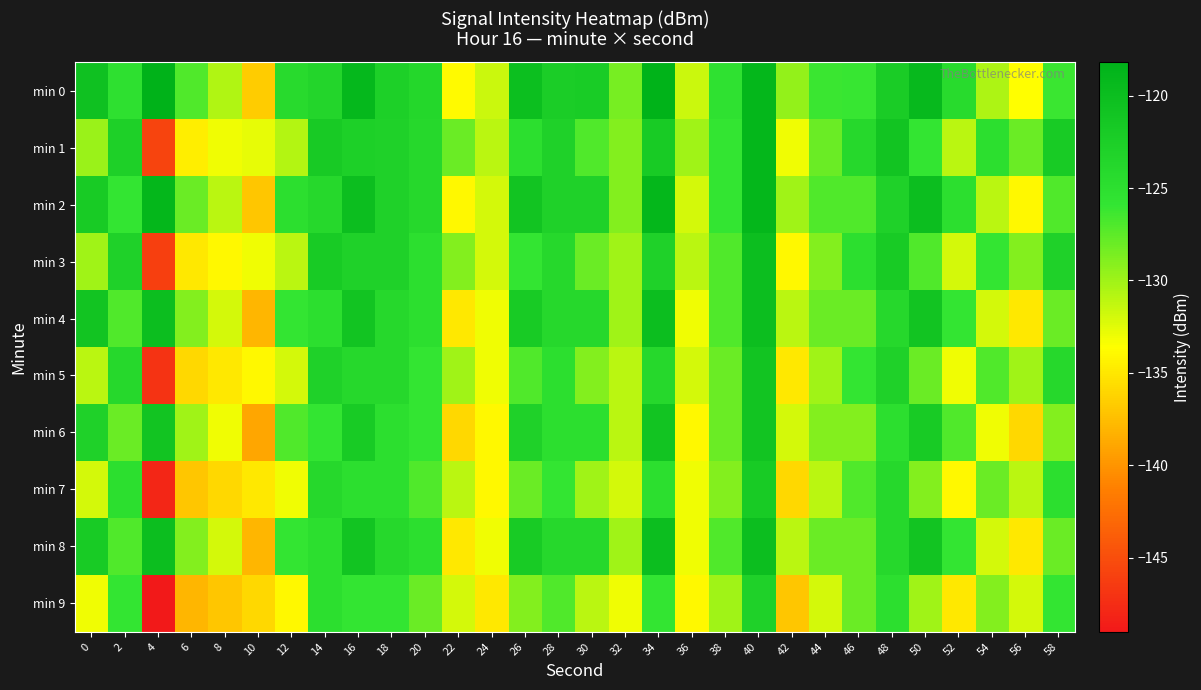

What is the spread (max minus min) of values at 32?

4.5